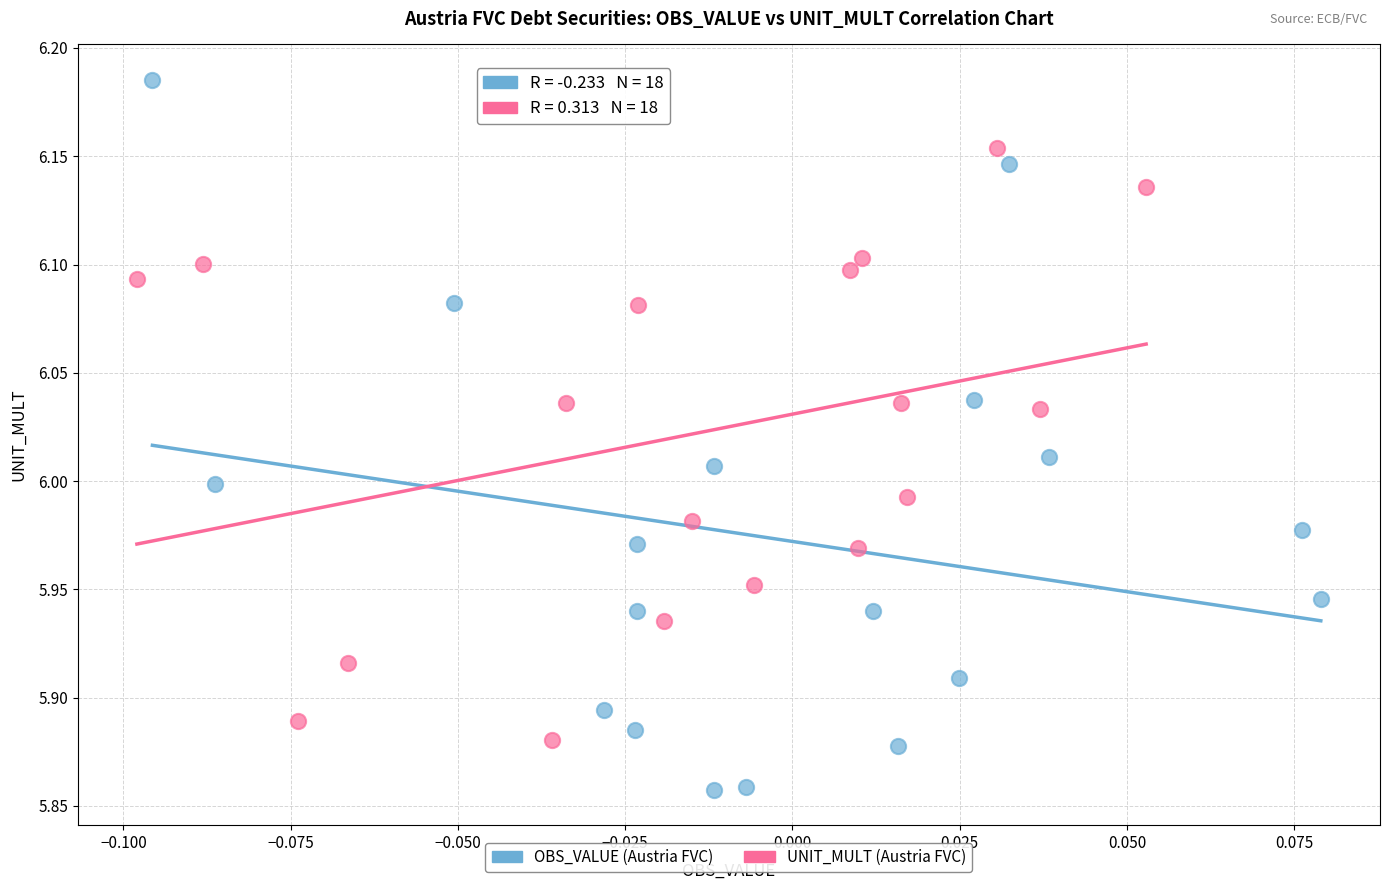

Which series has the largest Y range (max minus min)?

OBS_VALUE (Austria FVC)